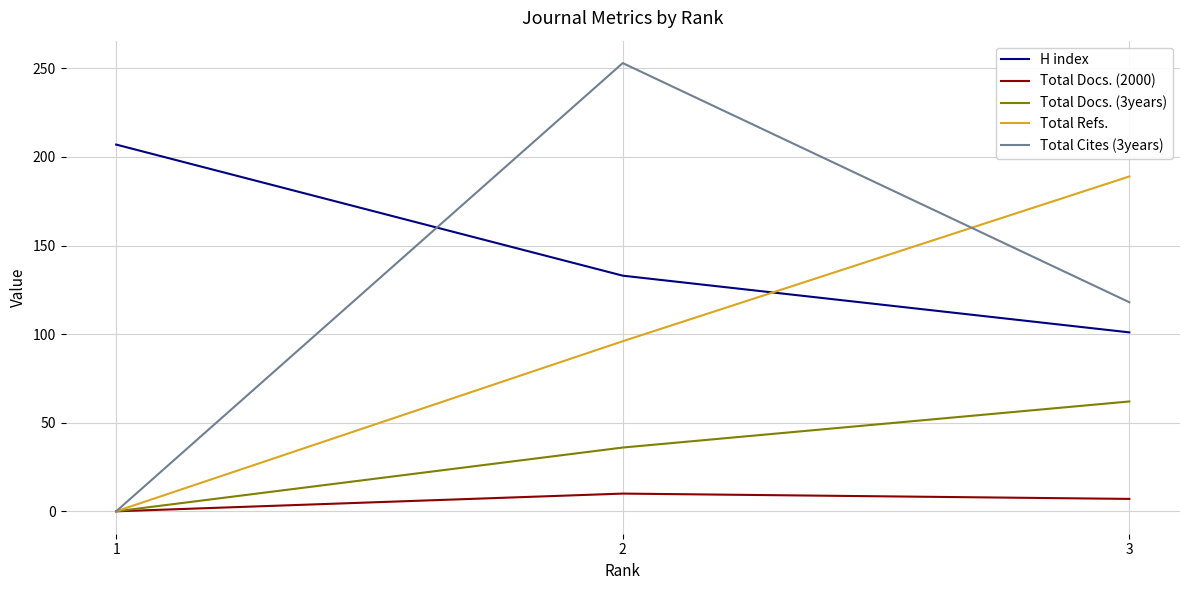

Which series changed the most between 1 and 2?

Total Cites (3years)